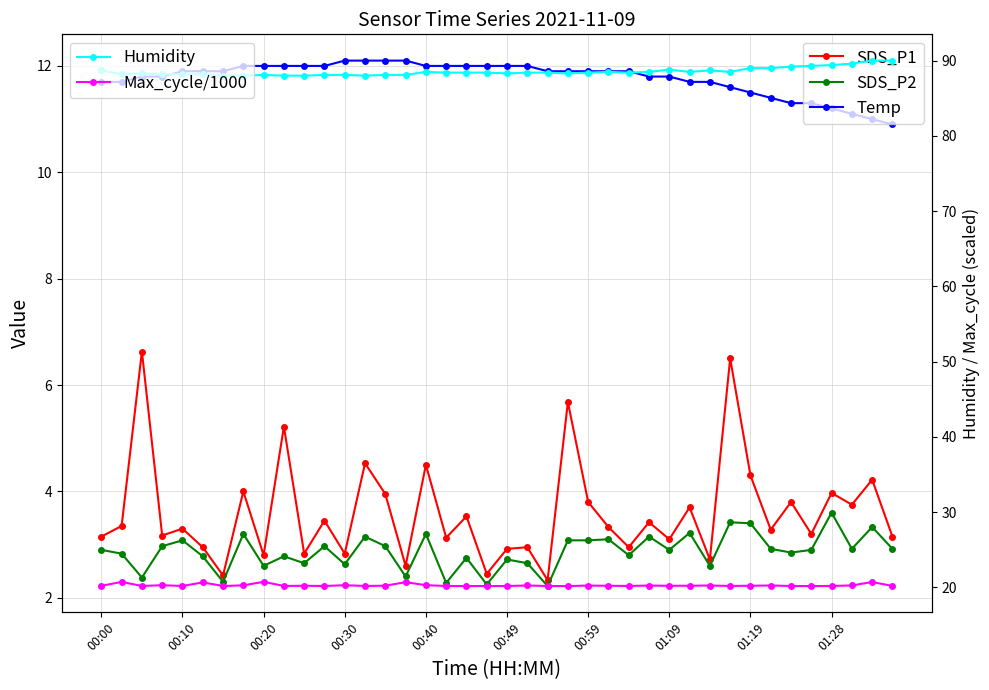

What is the difference between the second highest and minimum values in the Humidity series?

2.0